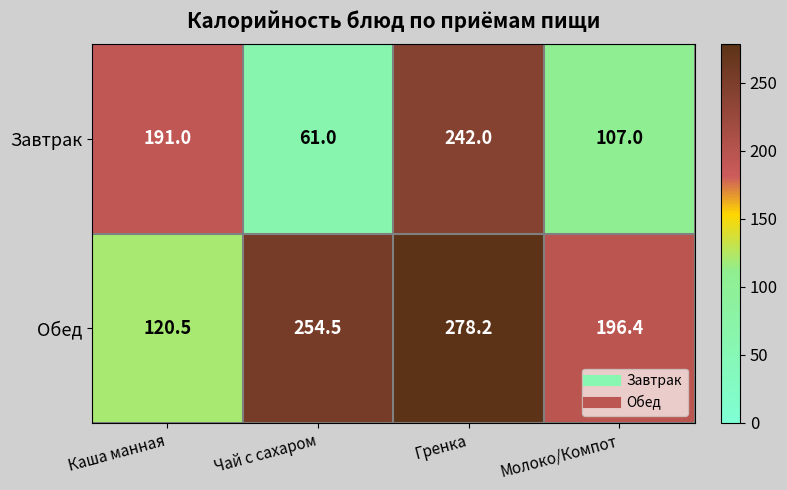

How many series are shown in this chart?

2